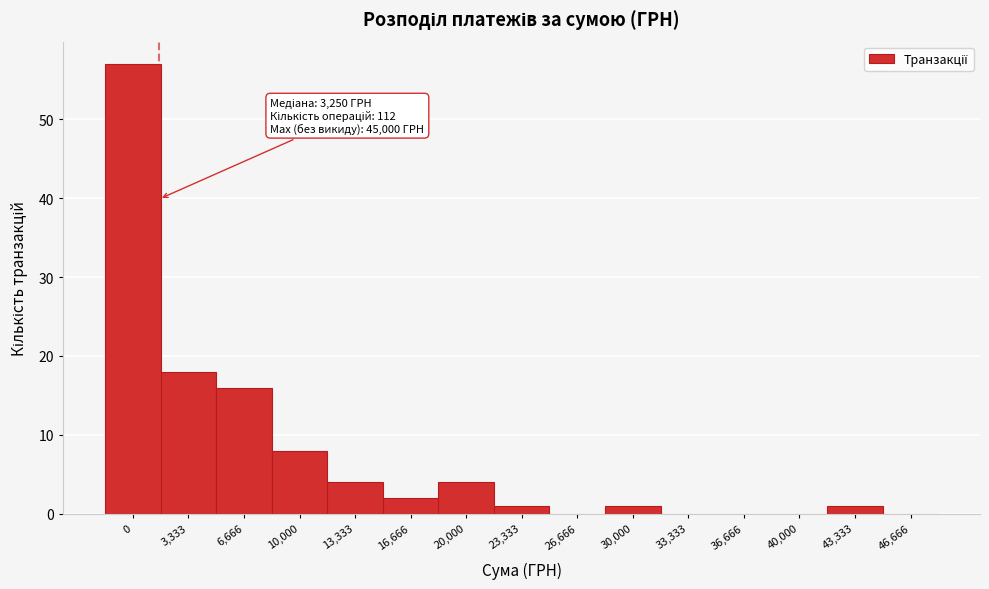

Reading left to right, extract all data points from this chart.

0=57	3,333=18	6,666=16	10,000=8	13,333=4	16,666=2	20,000=4	23,333=1	26,666=0	30,000=1	33,333=0	36,666=0	40,000=0	43,333=1	46,666=0